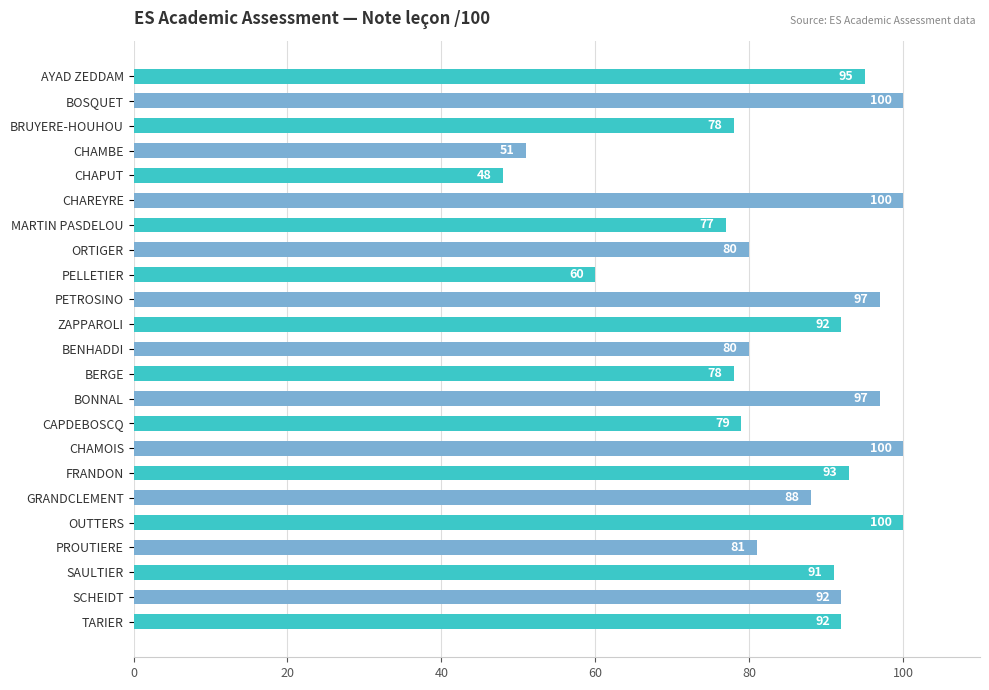

What is the sum of all values?

1949